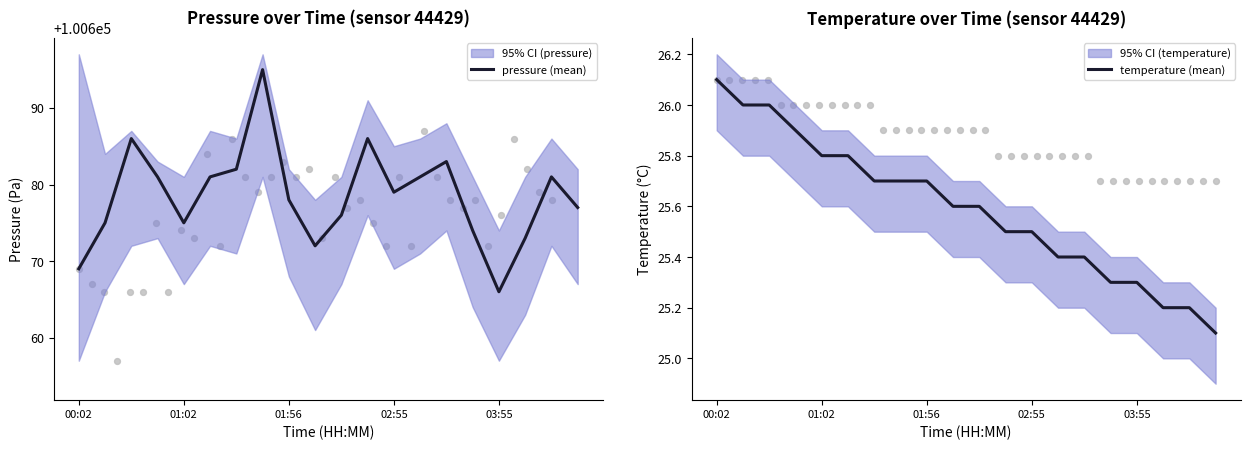

Which series contains the highest Y value?

pressure (mean)